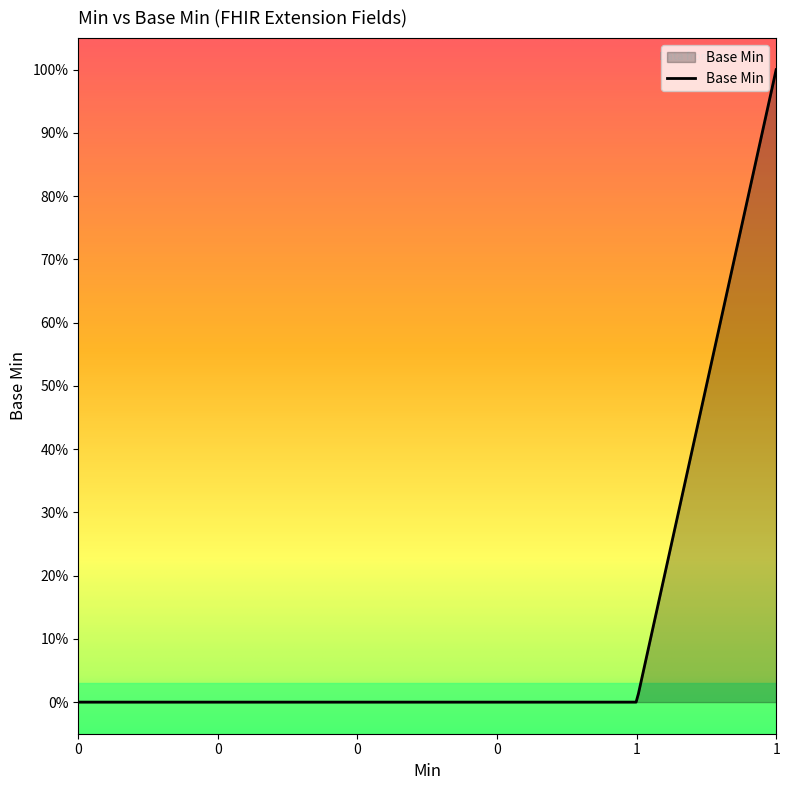

Is this an area chart (filled region under the line)?

Yes